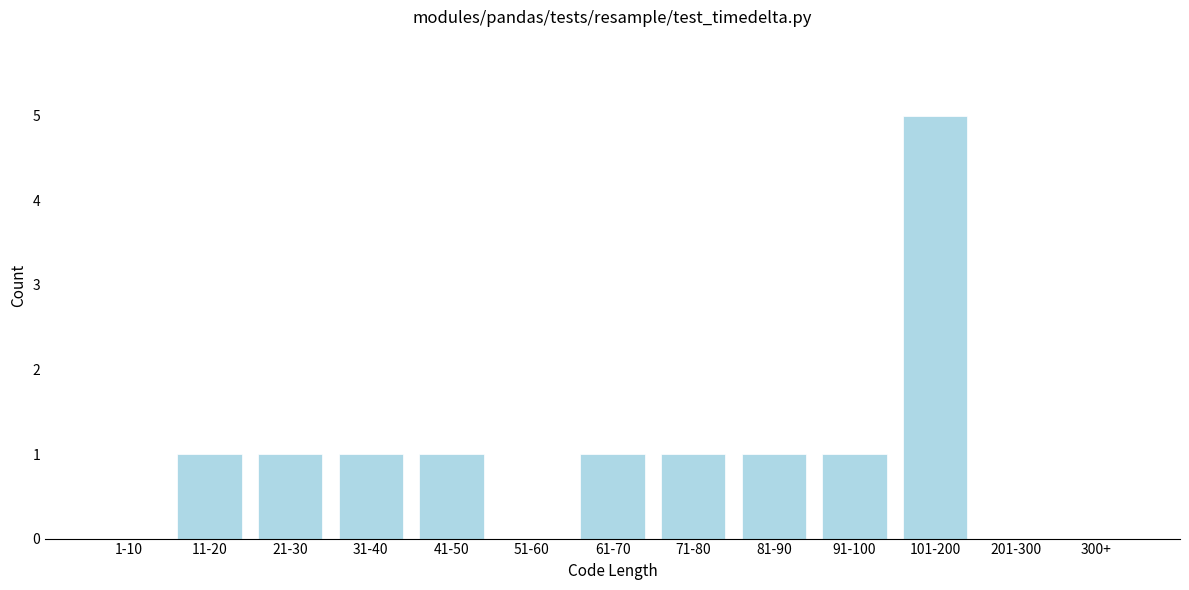

Reading left to right, extract all data points from this chart.

1-10=0	11-20=1	21-30=1	31-40=1	41-50=1	51-60=0	61-70=1	71-80=1	81-90=1	91-100=1	101-200=5	201-300=0	300+=0